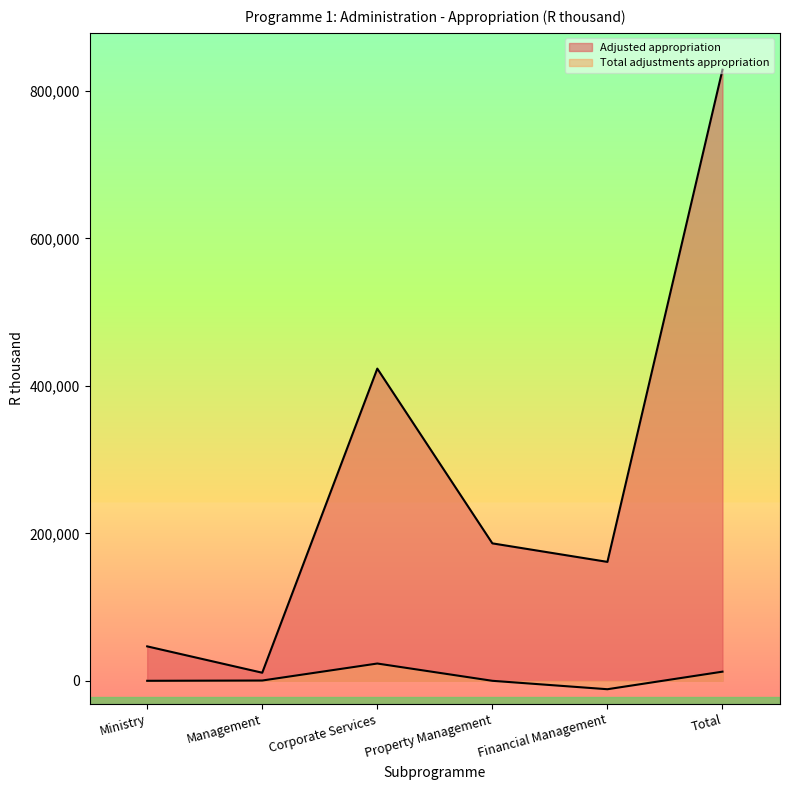

Rank the series by their average value, from highest to lowest.

Adjusted appropriation, Total adjustments appropriation